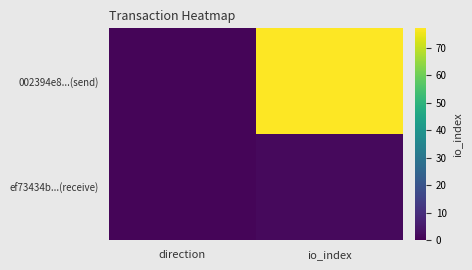

Reading left to right, list all the values displayed in this chart.

002394e8...(send): direction=1	io_index=77
ef73434b...(receive): direction=1	io_index=2